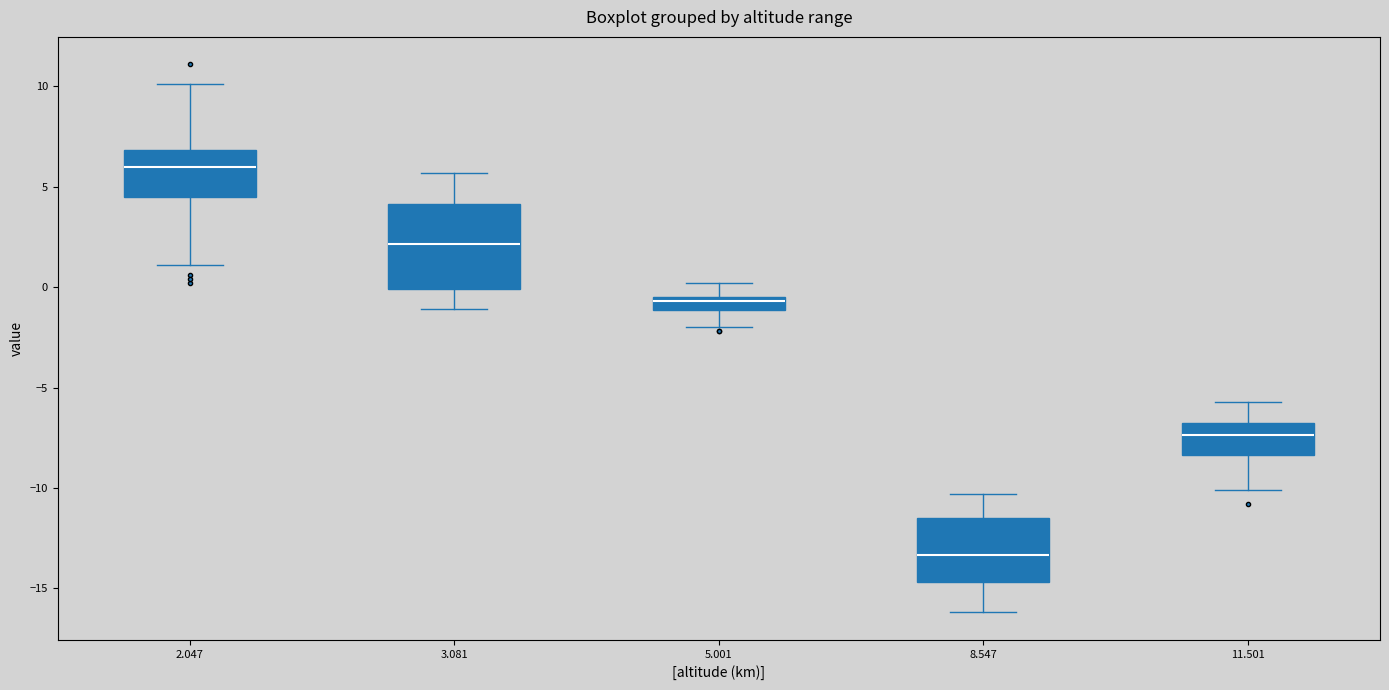

Where does the upper whisker of the box at x = 3.081 end on the y-axis? The values are not printed on the chart, so give them approximately, as read against the axis.

5.5